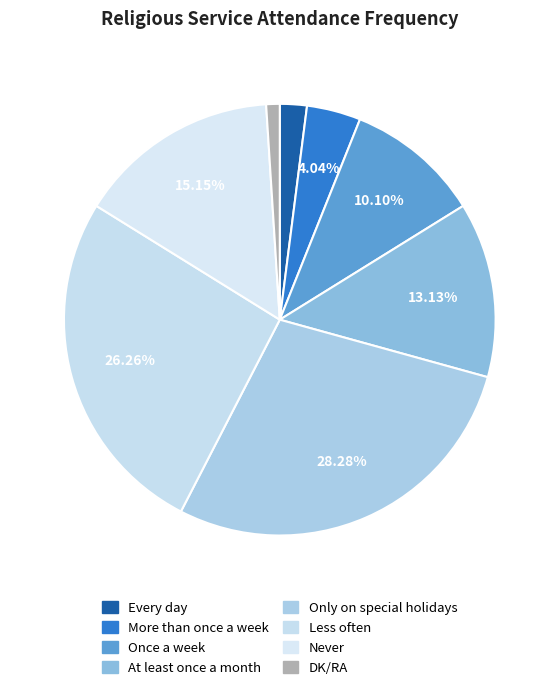

What percentage is the More than once a week slice, to the nearest percent?

4%